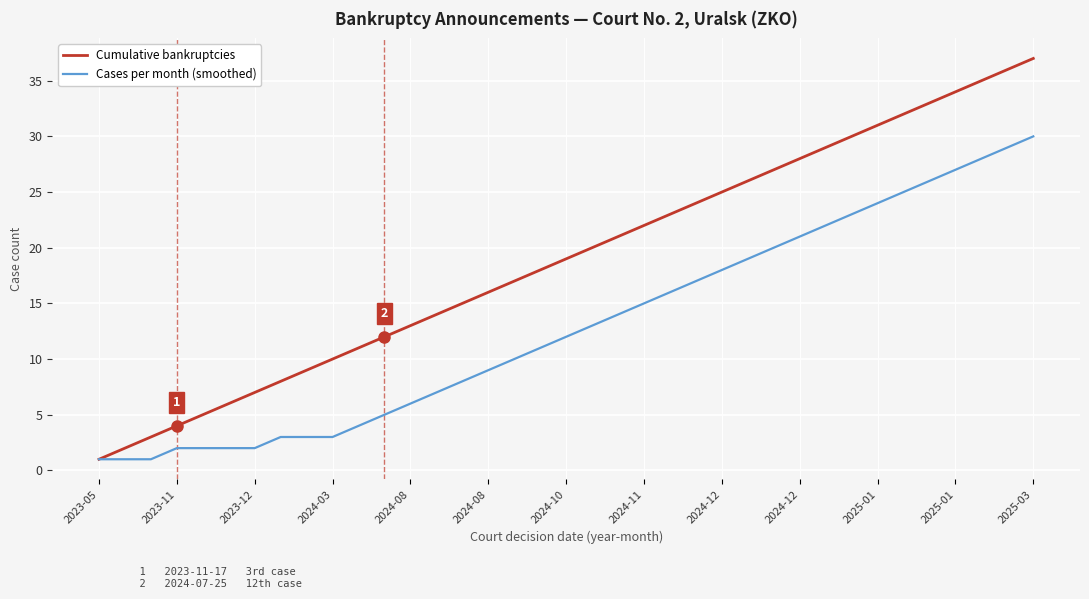

Which series has the largest range (max minus min)?

Cumulative bankruptcies